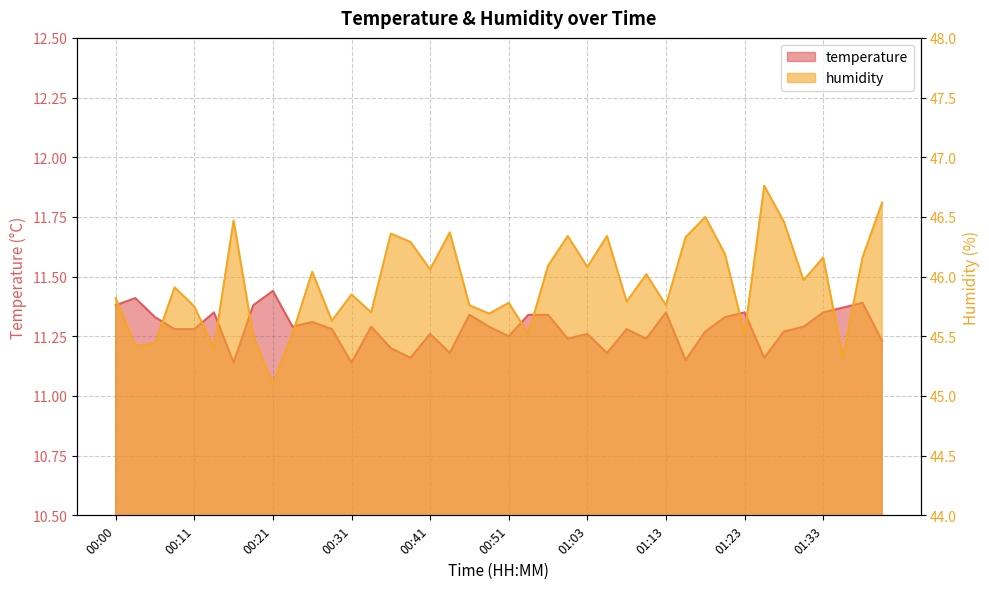

What is the label of the 28th point from the right?

00:31